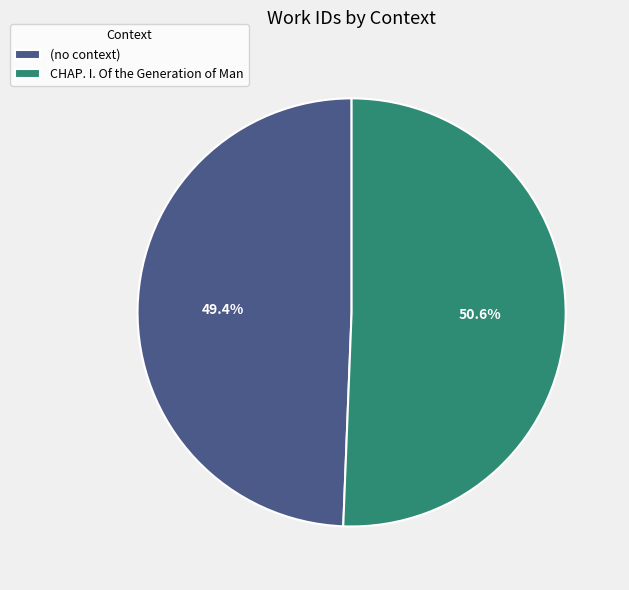

Rank the categories by value from highest to lowest.

CHAP. I. Of the Generation of Man, (no context)